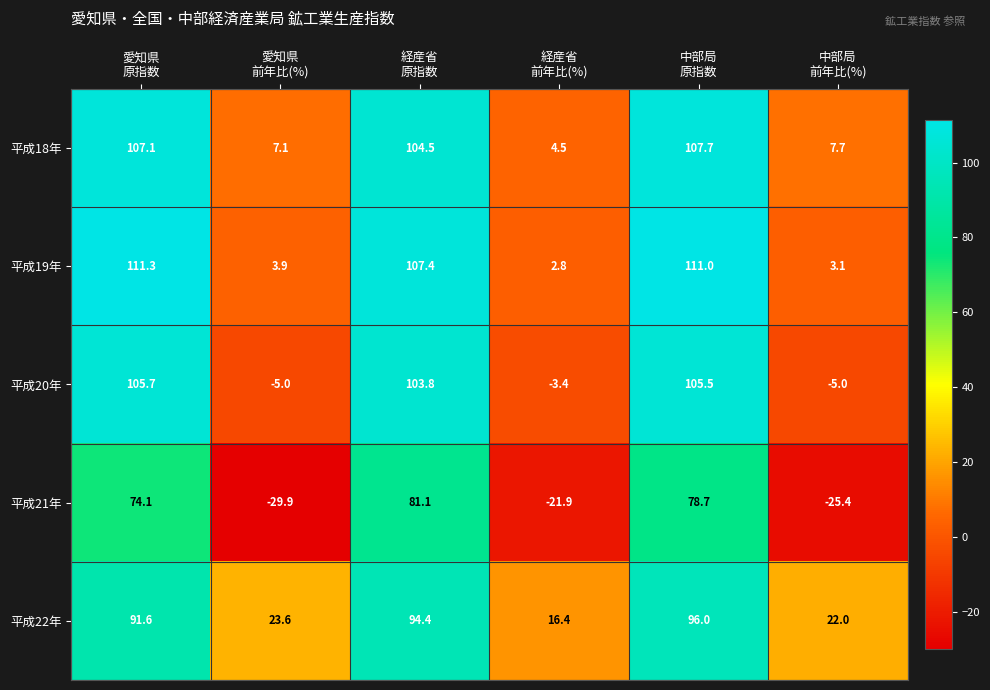

What is the sum of all 平成19年 values?

339.5